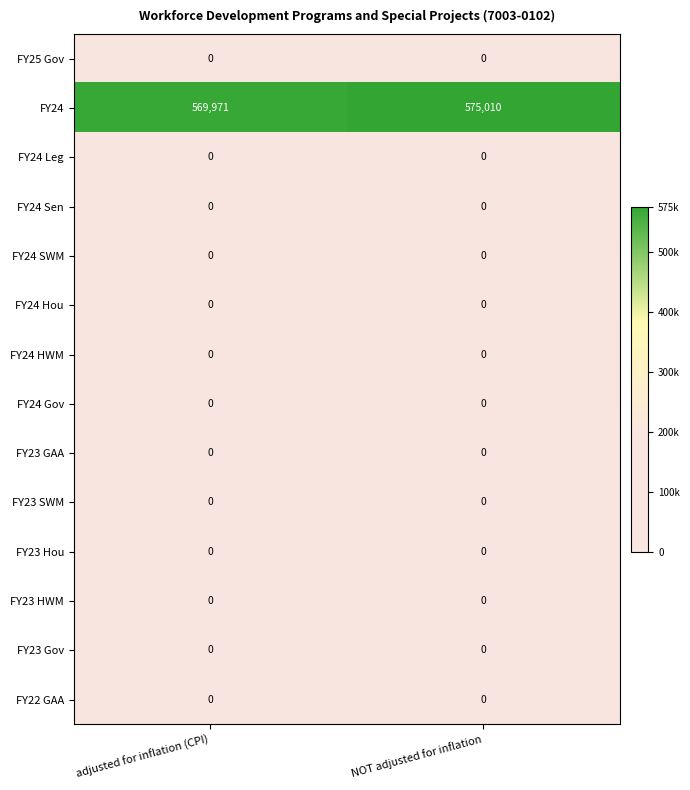

How many distinct data groups are displayed?

14